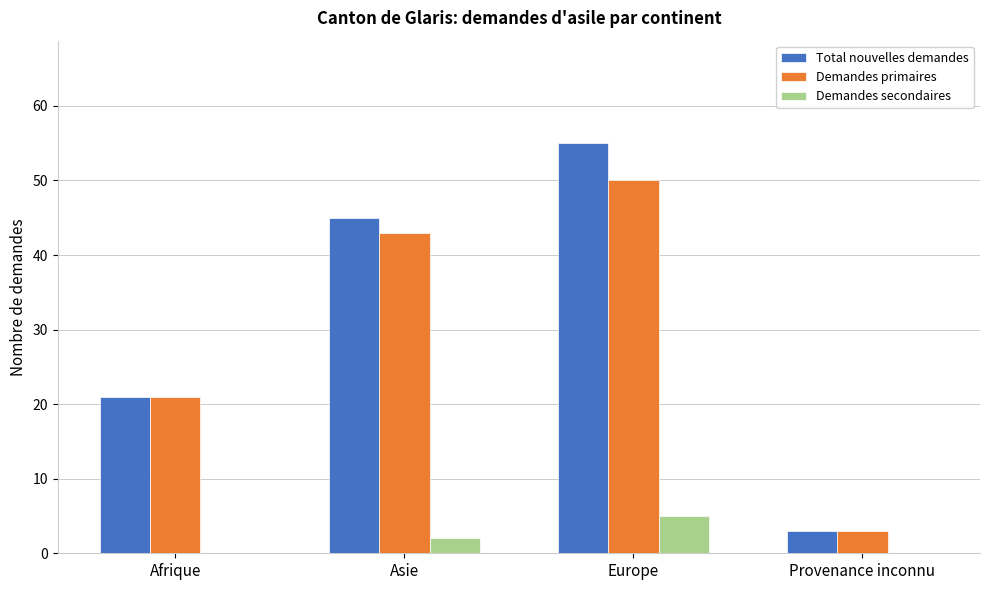

What is the total value across all series at Asie?

90